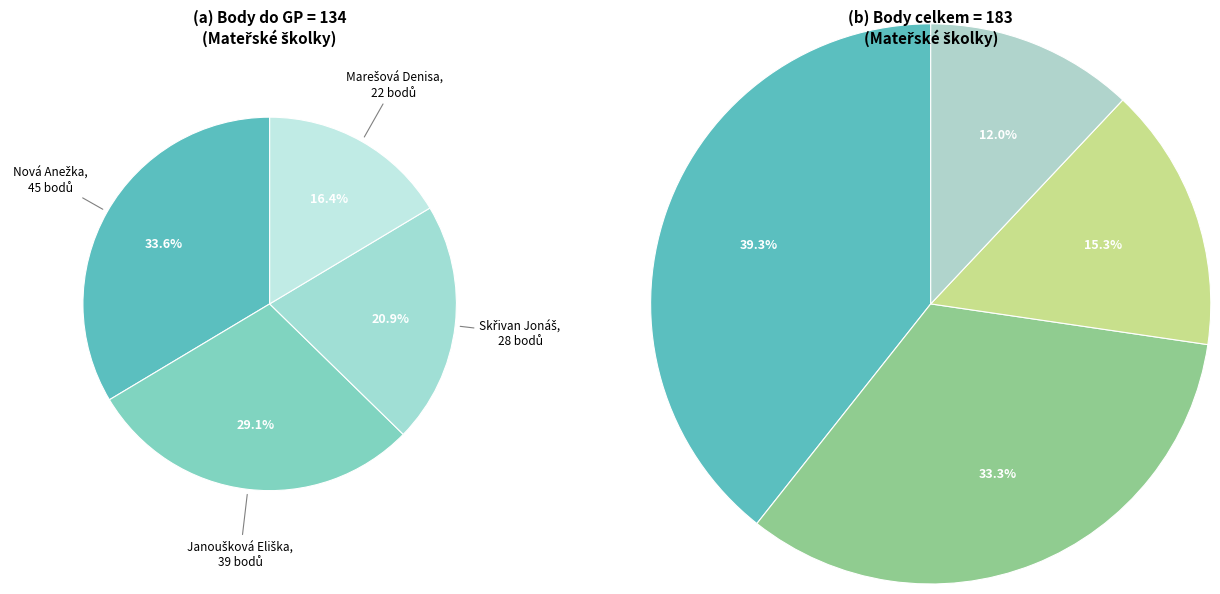

To the nearest percent, what is the combined percentage of Marešová Denisa and Skřivan Jonáš?

37%